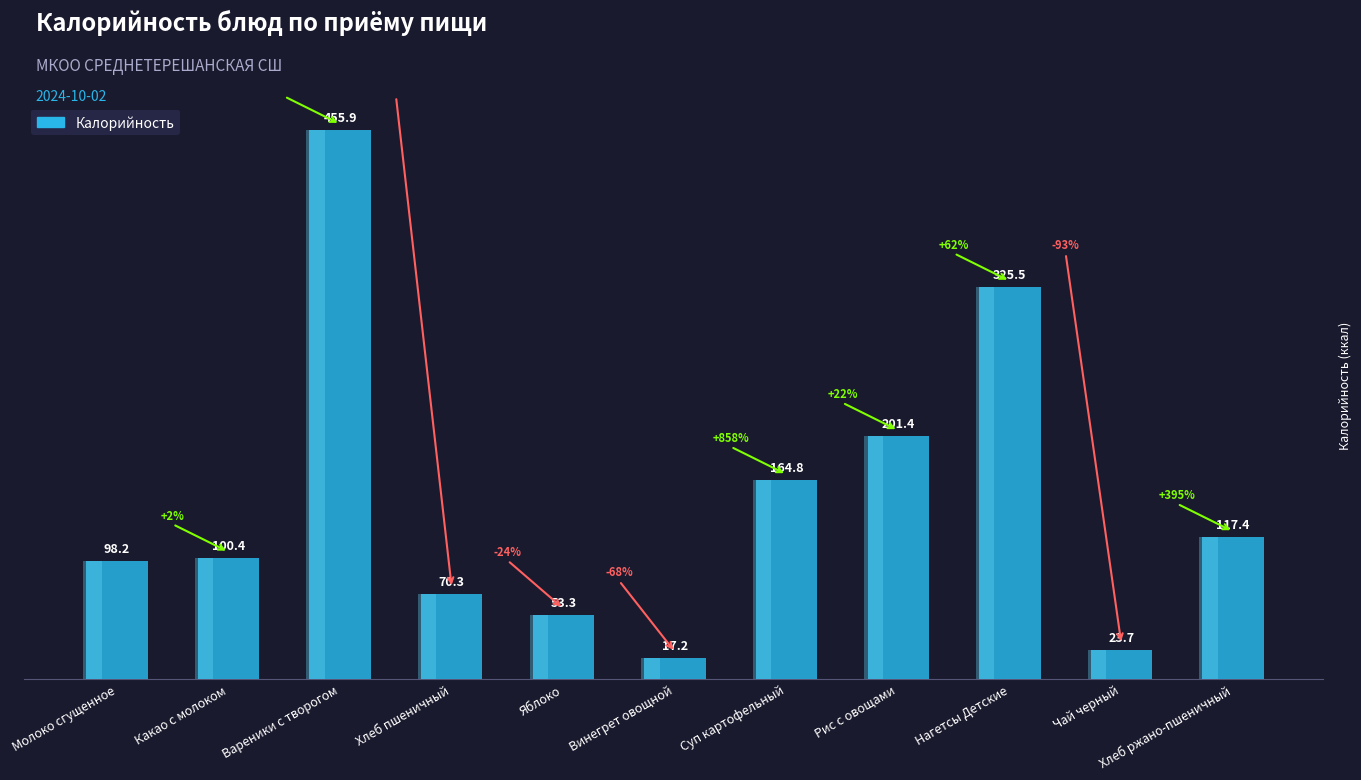

The value at Какао с молоком is 43.0. True or false?

False